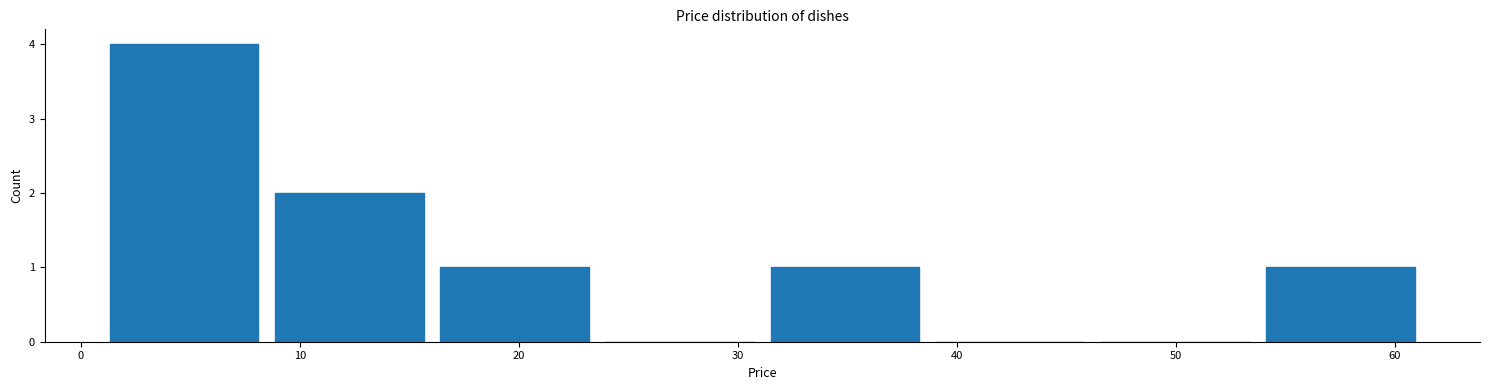

How tall is the bar that spans 54 to 61 on the x-axis? Neither the bar edges nor the heights are printed on the chart, so give them approximately, as read against the axes.

1